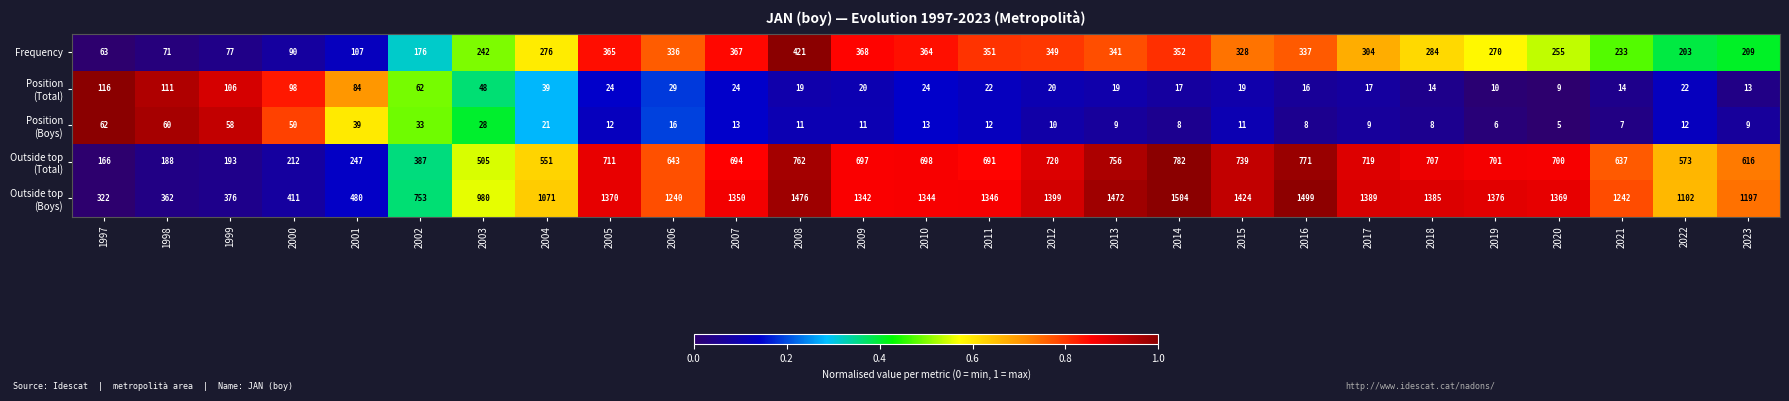

What is the difference between the highest and lowest values at 2004?

1050